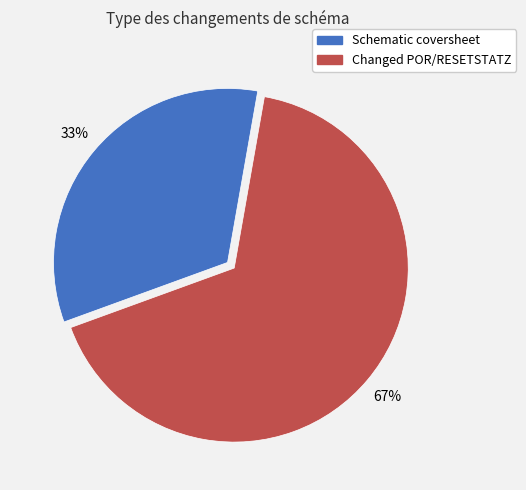

Count the number of slices in the pie.

2